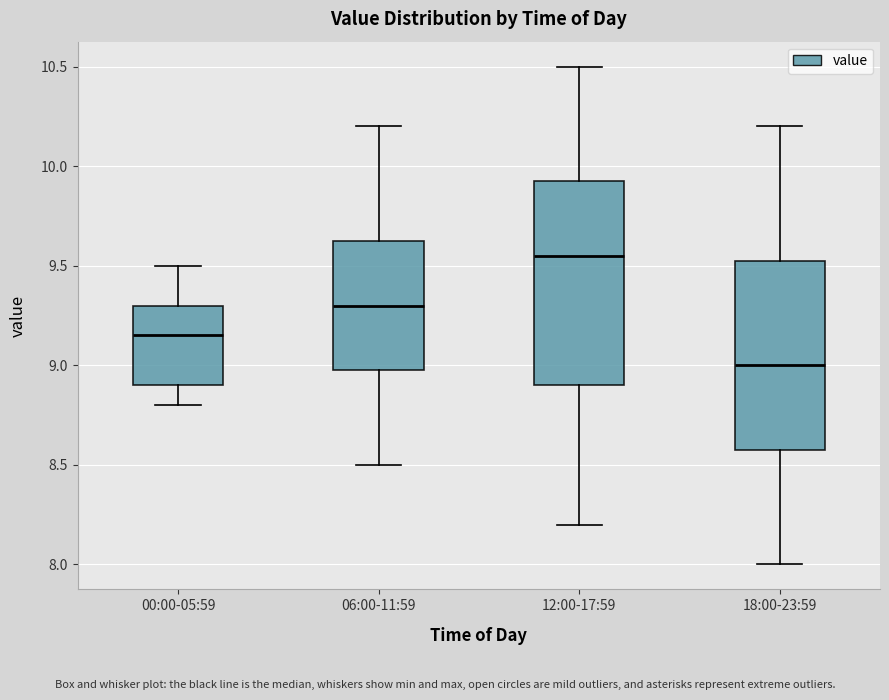

Comparing the boxes themselves (not the whiskers), which one is the tallest?

12:00-17:59